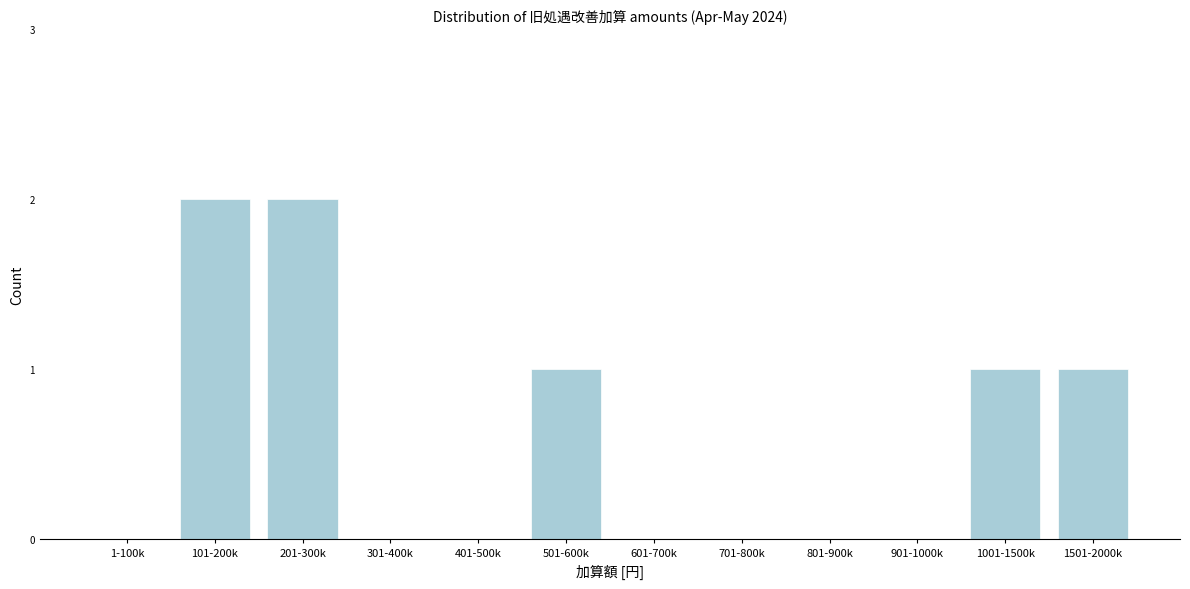

Reading left to right, list all the values displayed in this chart.

1-100k=0	101-200k=2	201-300k=2	301-400k=0	401-500k=0	501-600k=1	601-700k=0	701-800k=0	801-900k=0	901-1000k=0	1001-1500k=1	1501-2000k=1